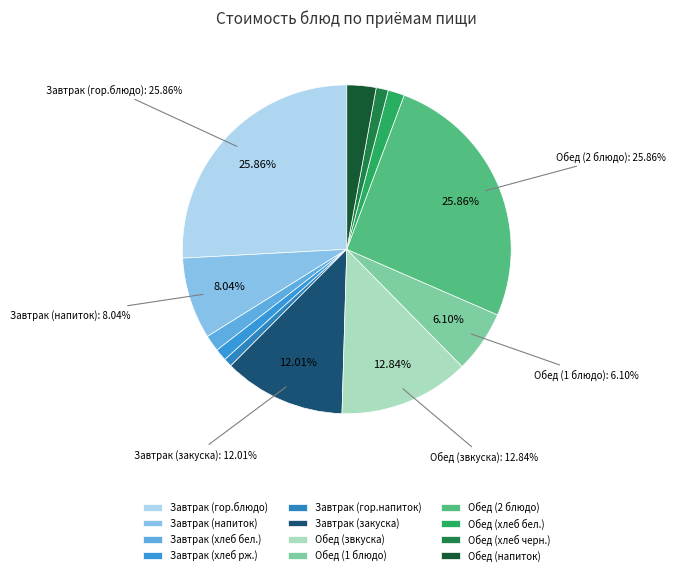

Which slice is the largest?

Завтрак (гор.блюдо)